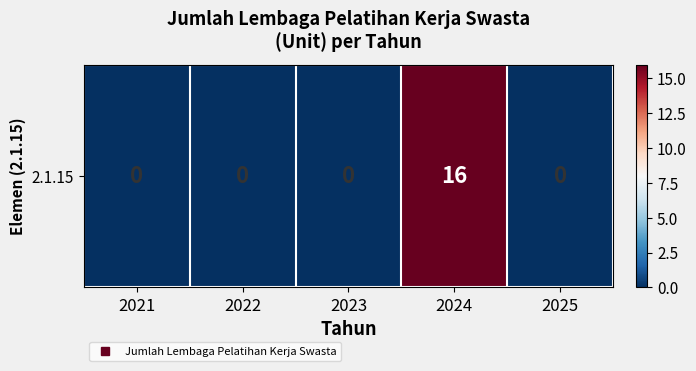

What is the difference between the maximum and second lowest values?

16